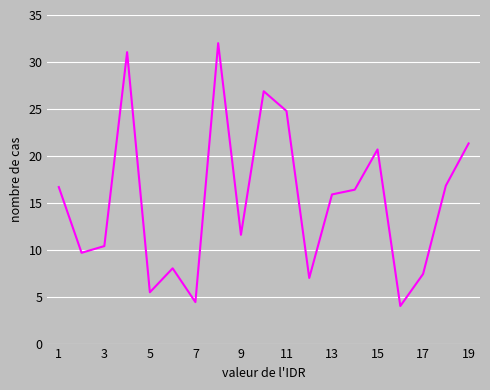

What is the difference between the maximum and minimum values?

28.0